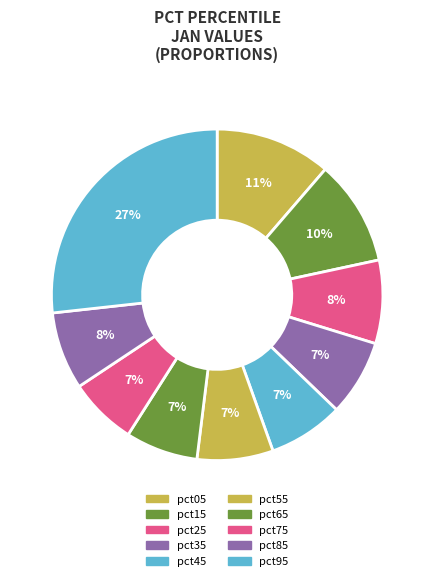

How many segments does this pie chart have?

10